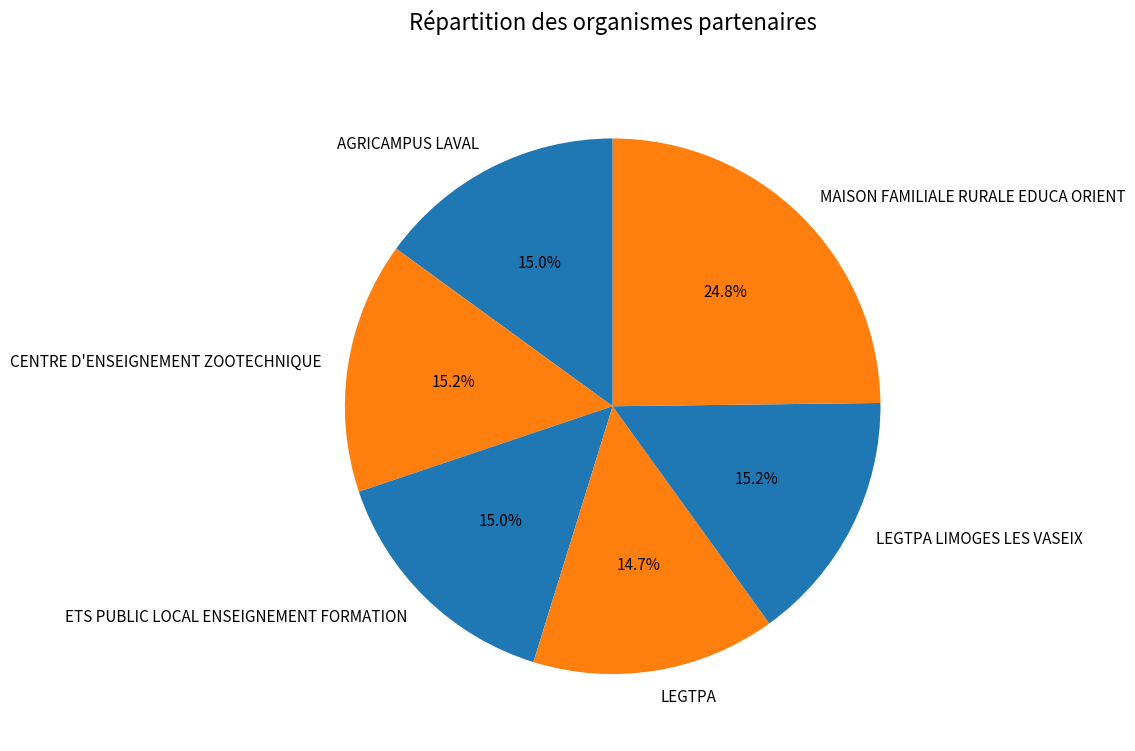

Is there any slice that represents more than half of the pie?

No